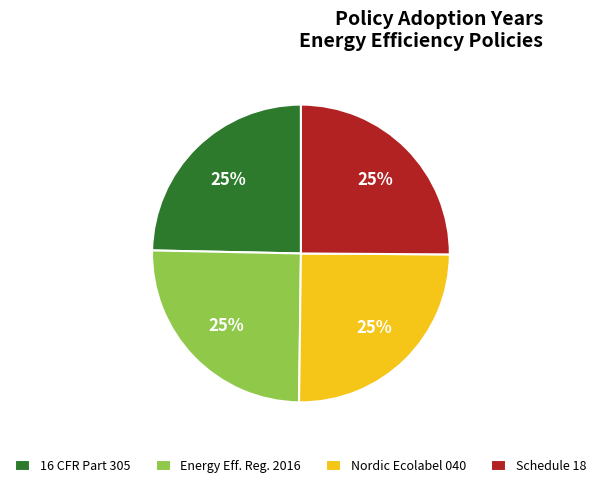

To the nearest percent, what is the combined percentage of 16 CFR Part 305 and Schedule 18?

50%